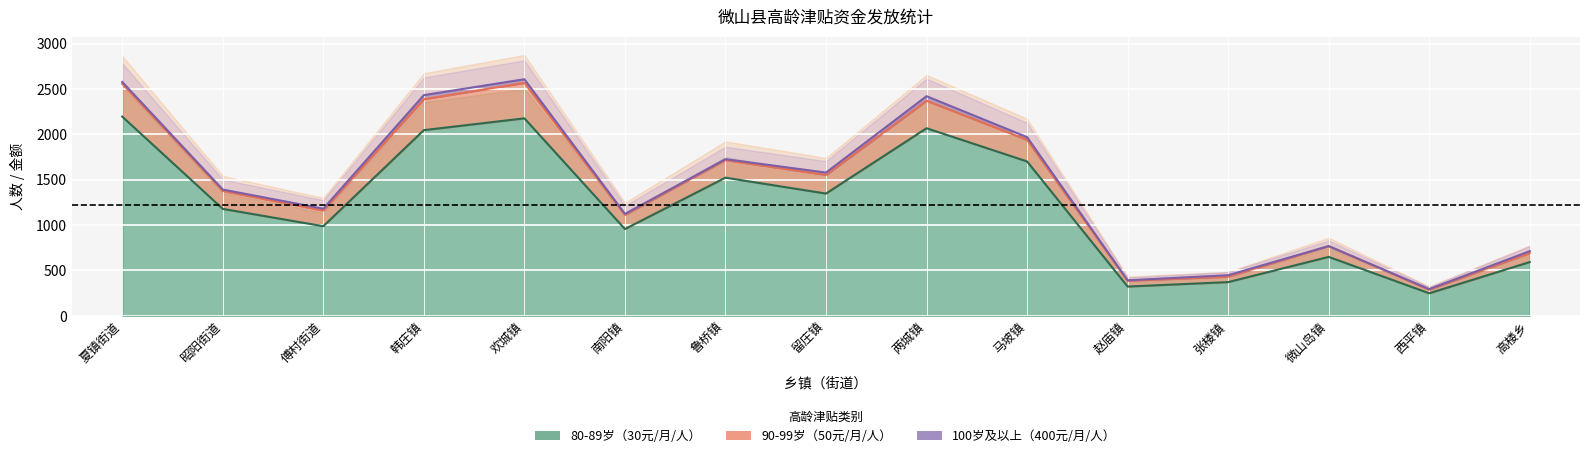

In 90-99岁（50元/月/人）, how many points are higher than both neighbors (excluding endpoints)?

4